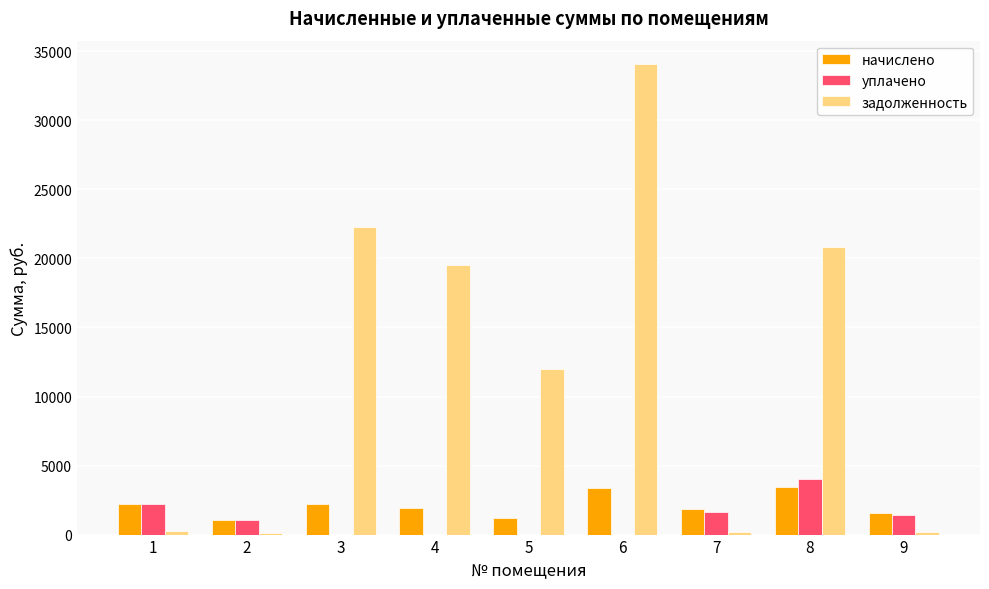

How many values in the начислено series exceed 1944?

5